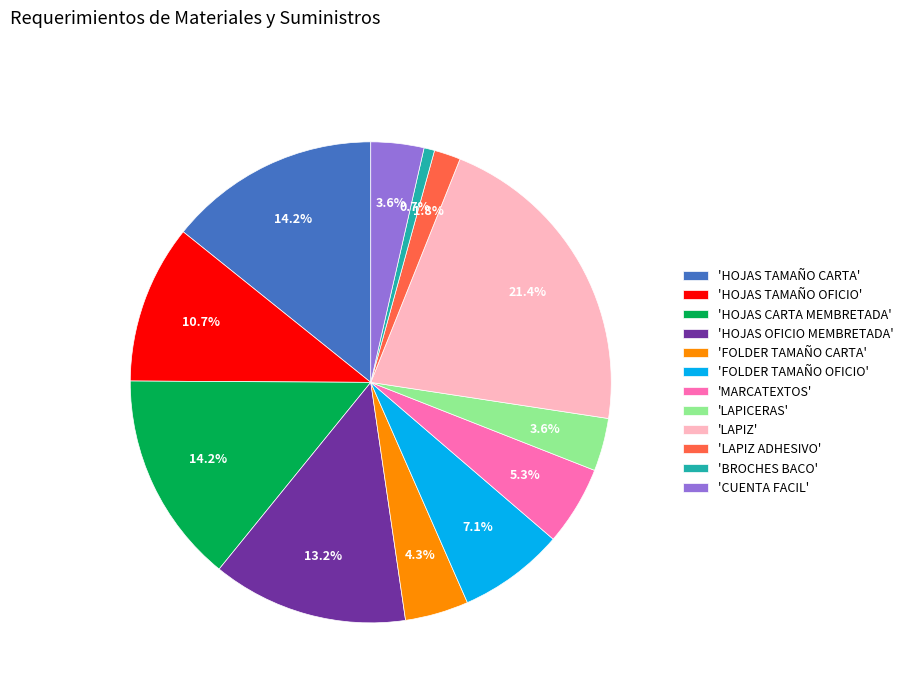

What portion of the pie excludes 'LAPICERAS'?

96.4%